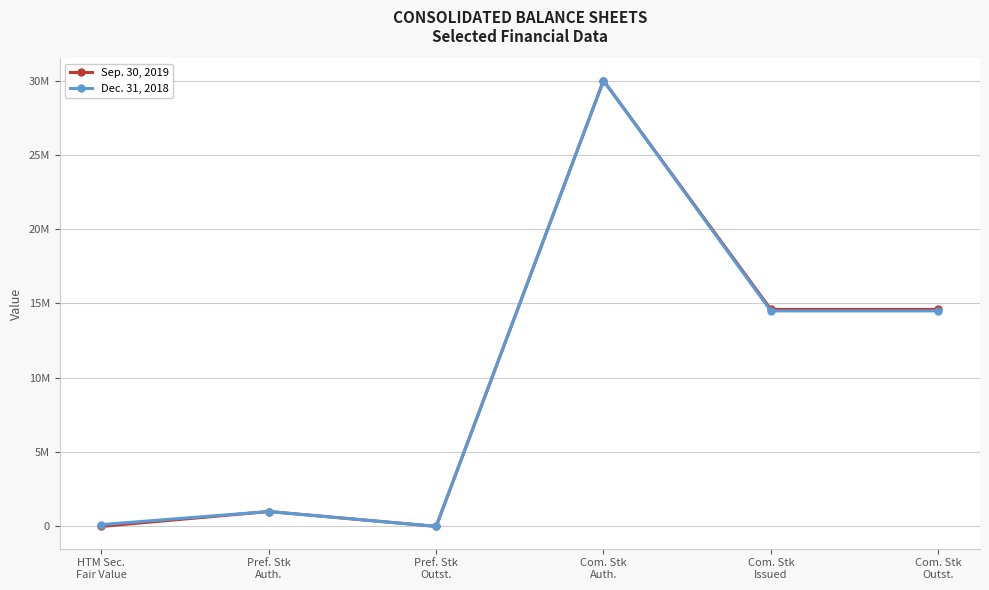

Where is the first local maximum for Sep. 30, 2019?

Pref. Stk
Auth.